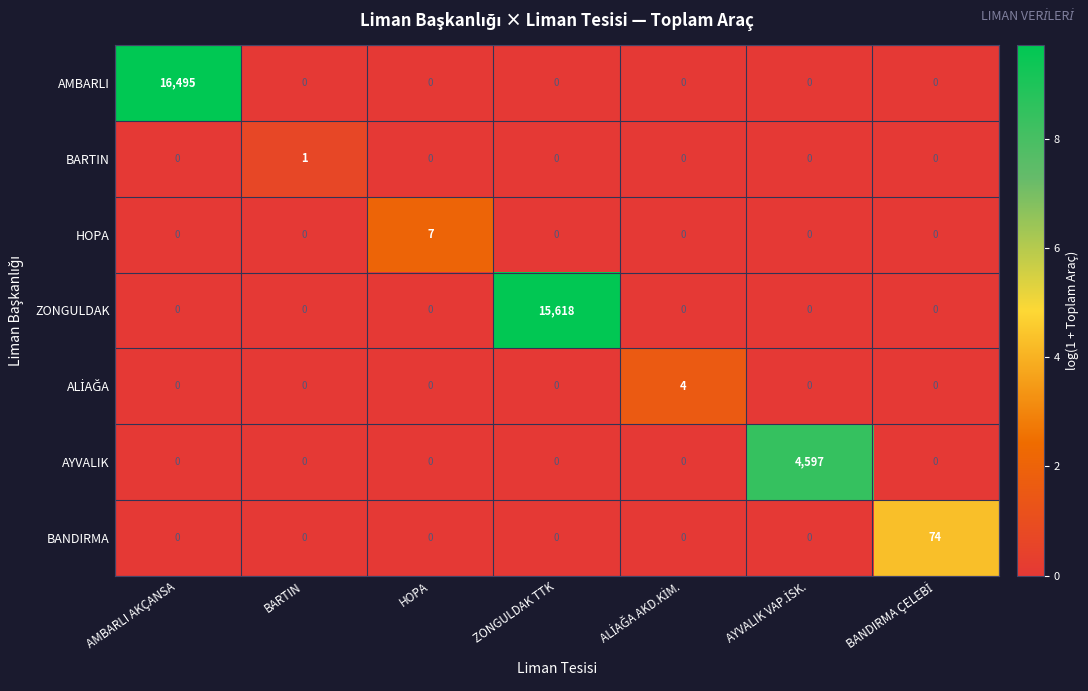

What is the difference between the maximum and minimum values in the AMBARLI series?

16495